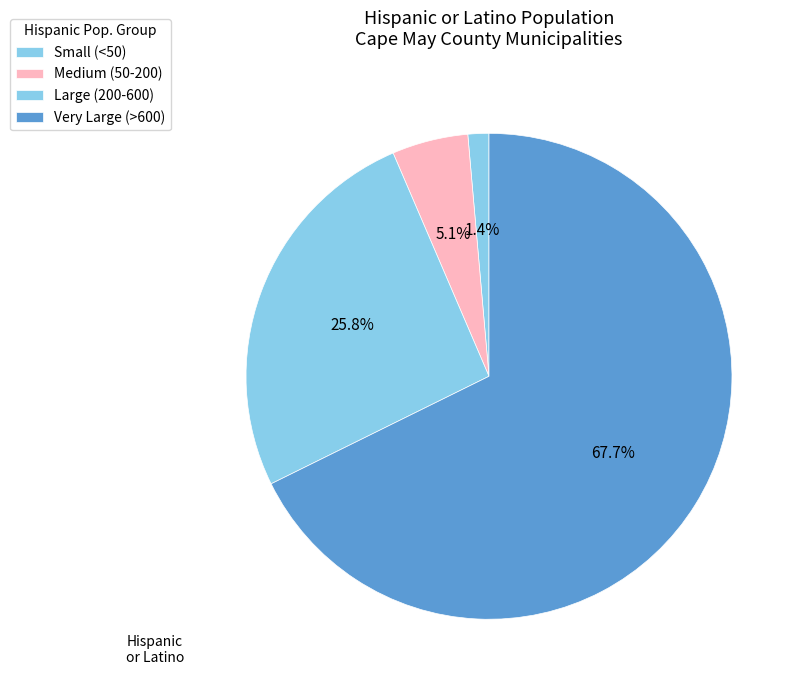

How many segments does this pie chart have?

4